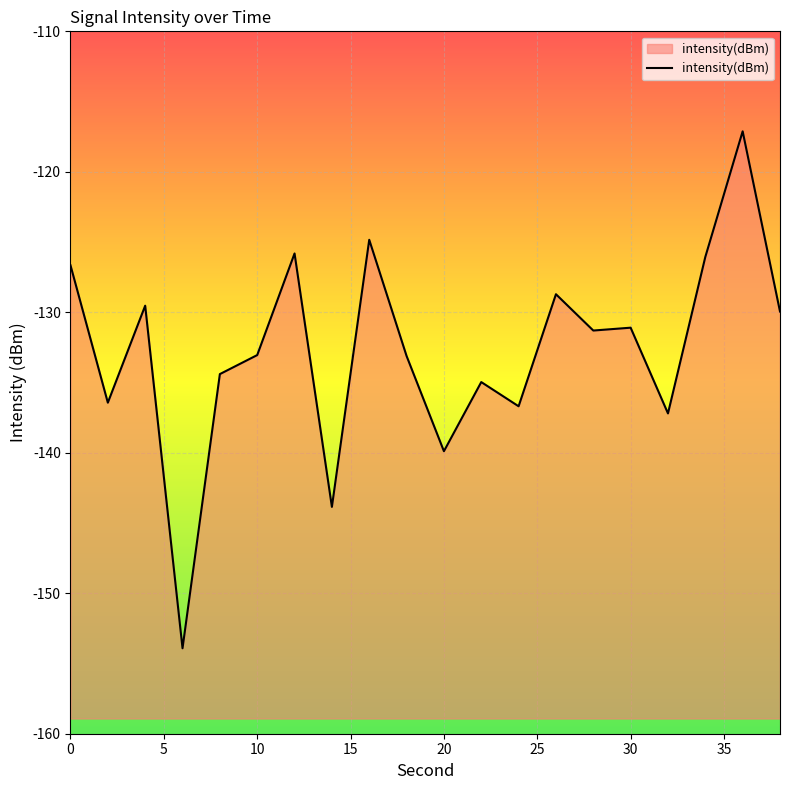

What is the difference between the maximum and minimum values?

36.8